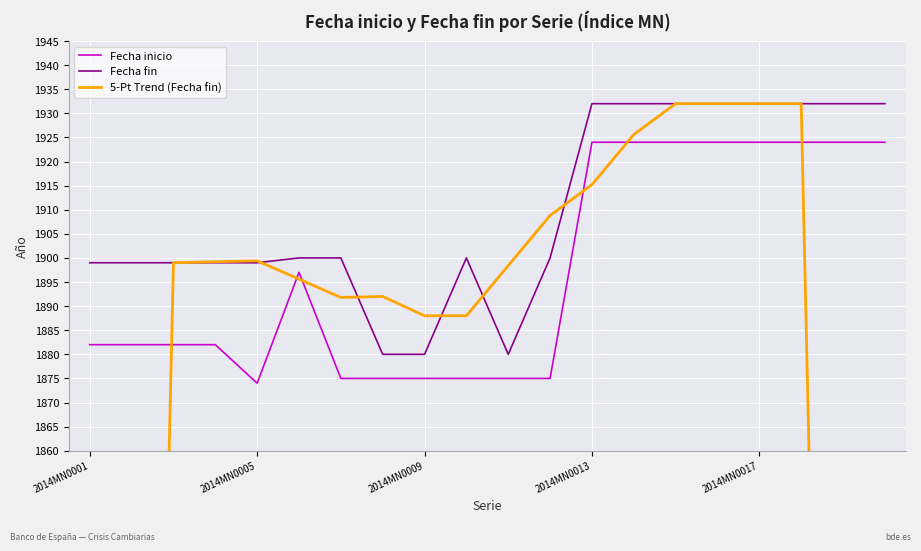

Is this an area chart (filled region under the line)?

No